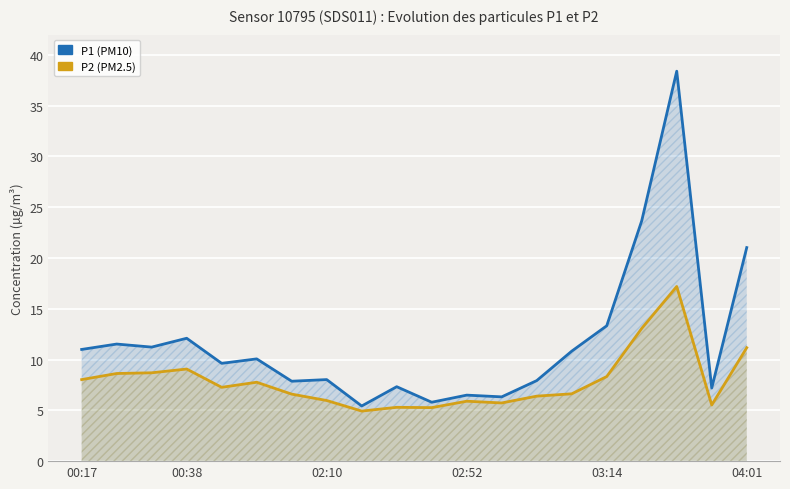

What is the difference between the maximum and minimum values in the P2 series?

12.3